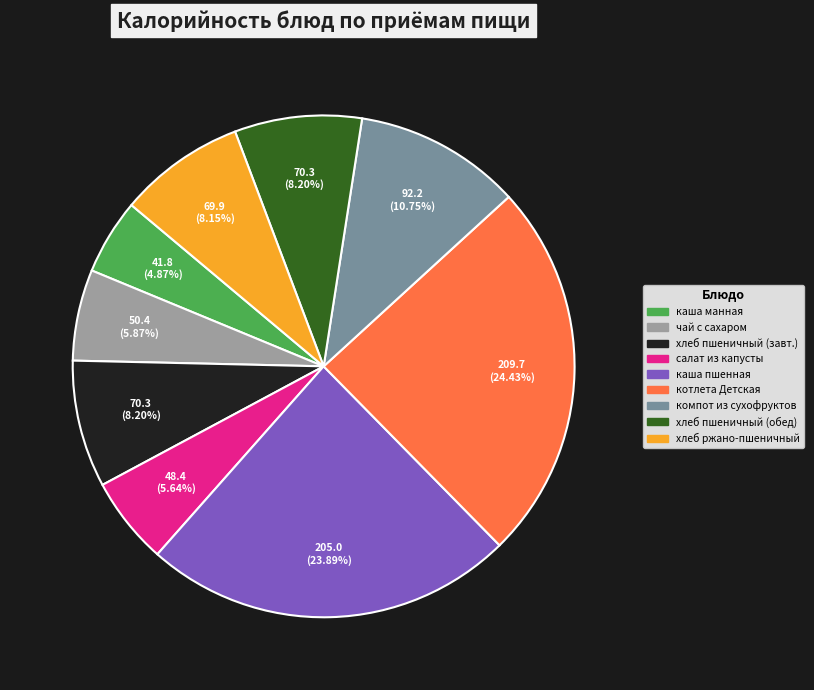

Does any single category account for the majority?

No